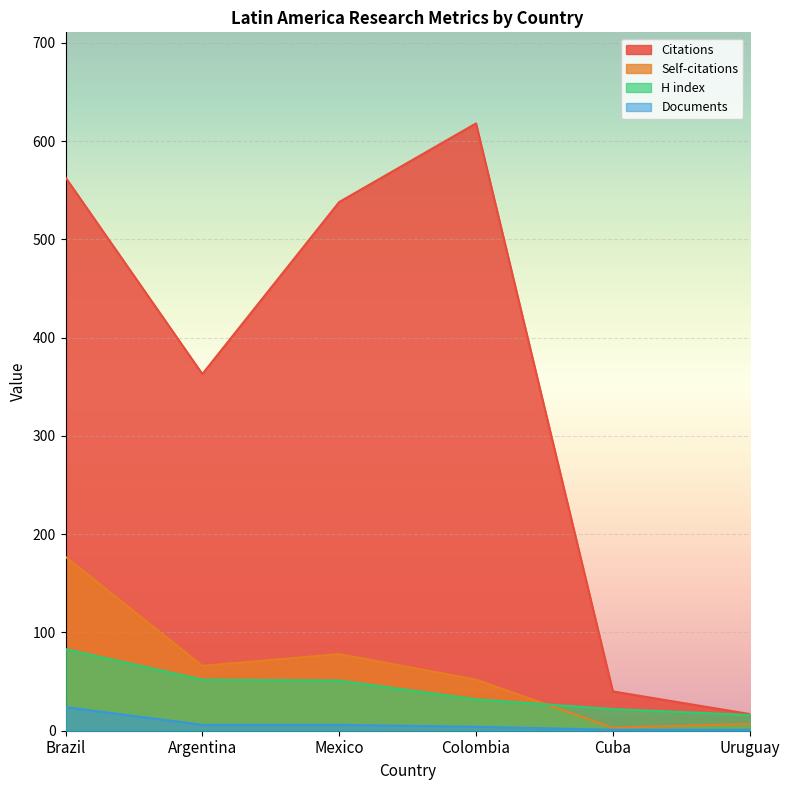

At which label is H index closest to 49?

Mexico